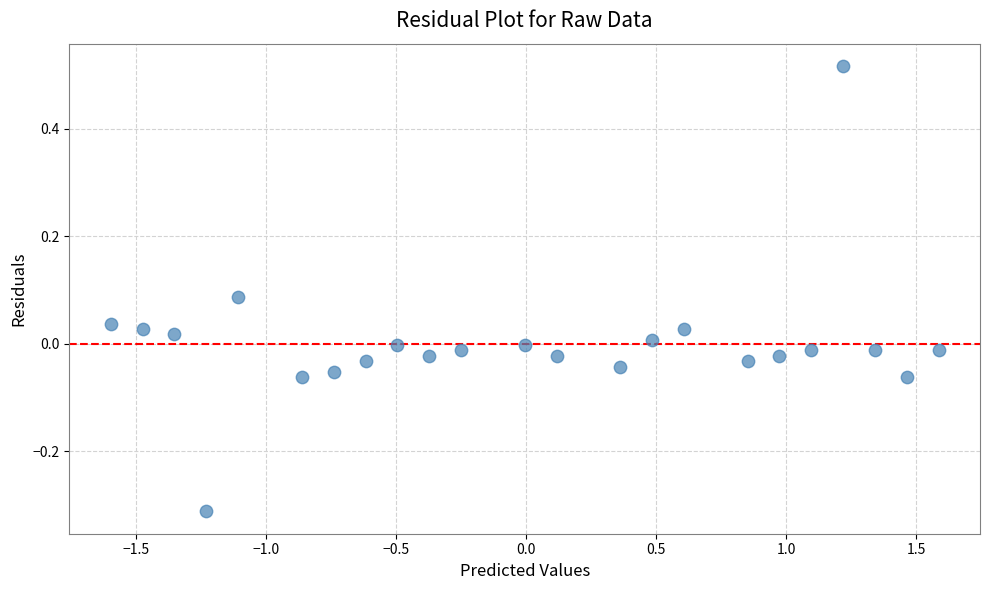

What is the range of X values (max minus min)?

3.2